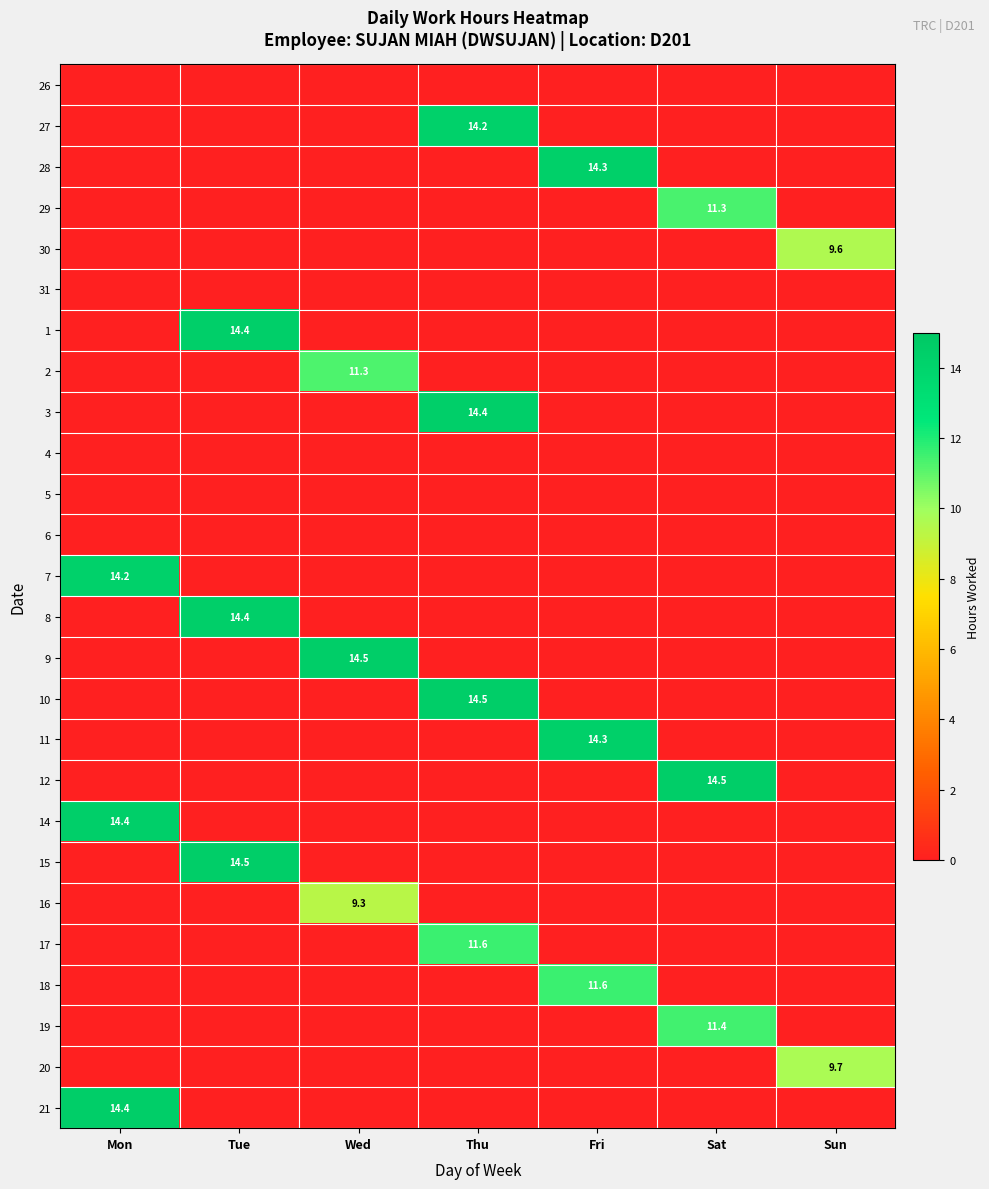

Is it true that 21 equals 22.5 at Mon?

False